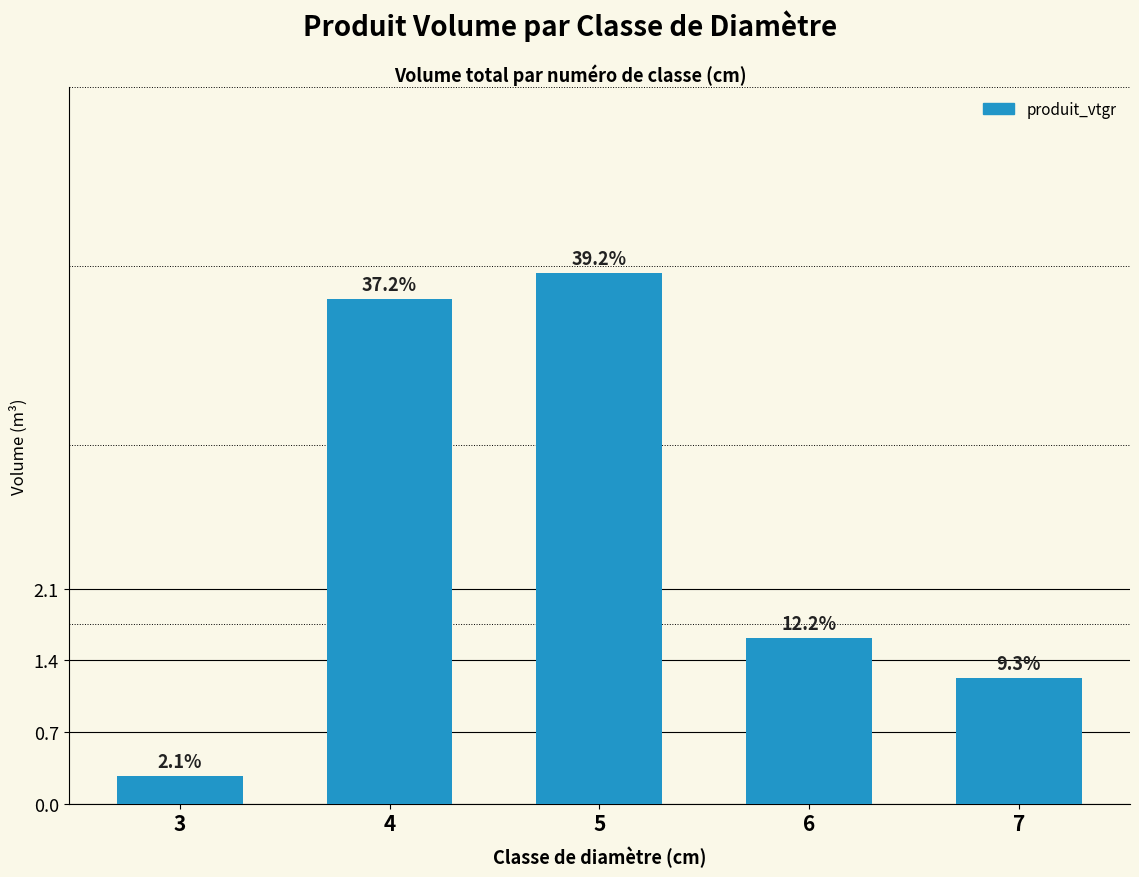

Reading left to right, transcribe all the data shown in this chart.

3=0.3	4=5.0	5=5.3	6=1.6	7=1.2